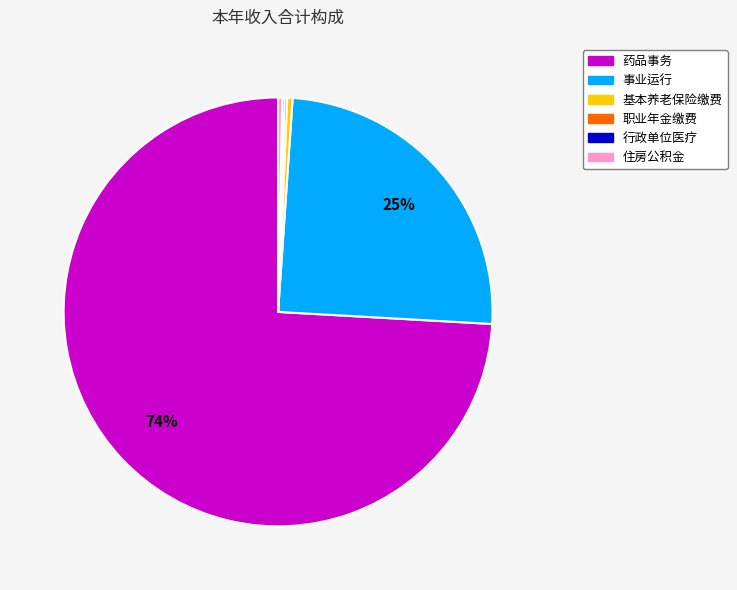

Is there a majority slice in this chart?

Yes